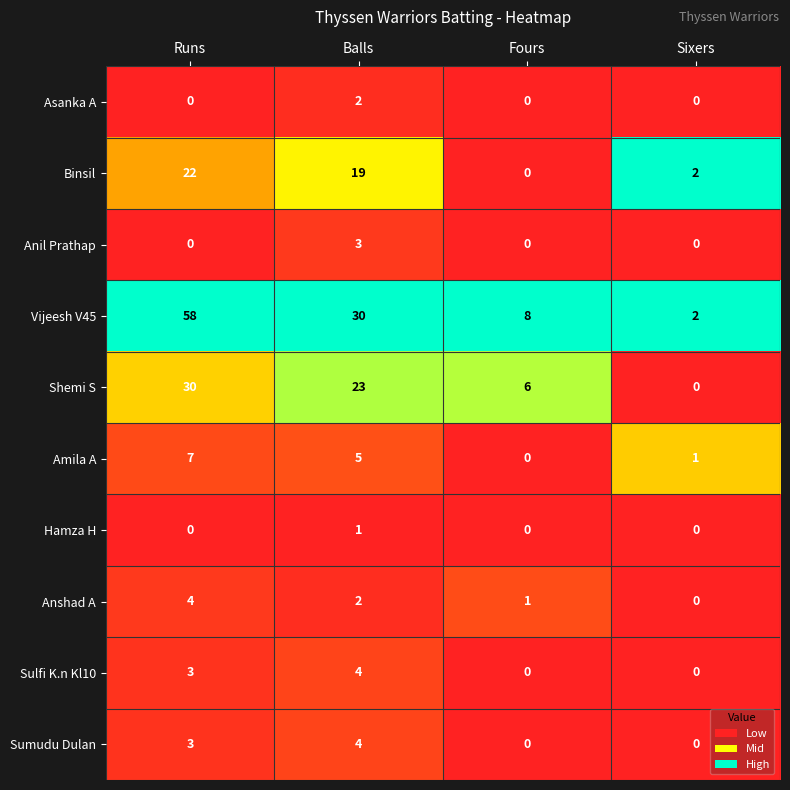

Count the number of data series in this chart.

10